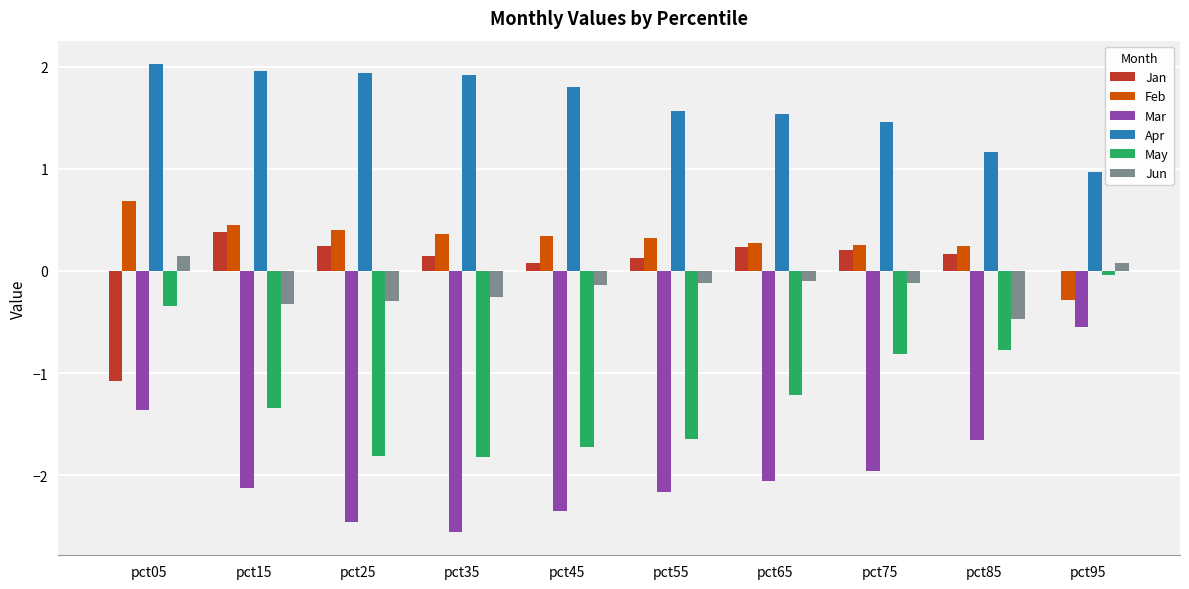

How many values in Jun are above zero?

2